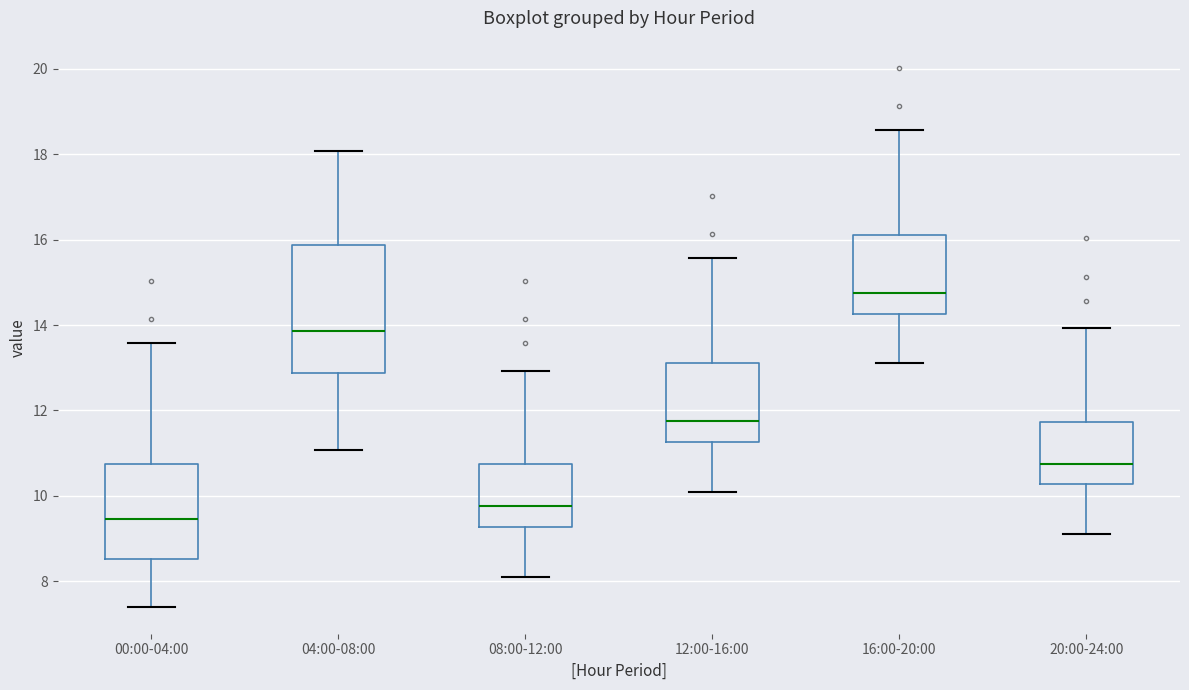

Comparing the boxes themselves (not the whiskers), which one is the tallest?

04:00-08:00